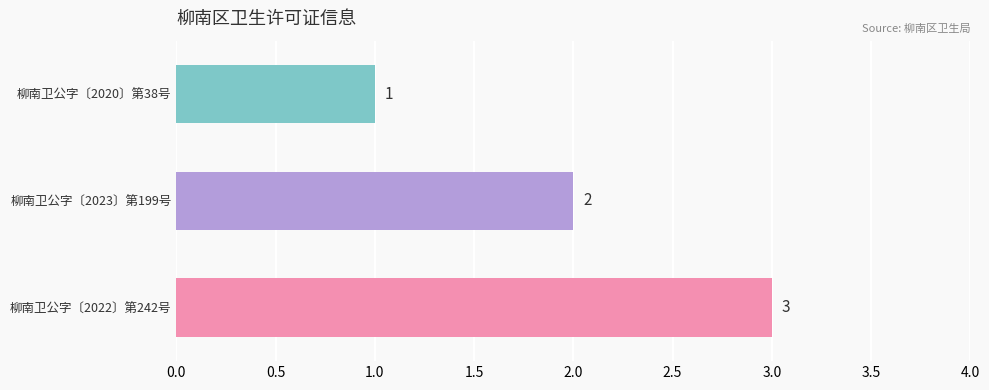

How many categories are shown in the chart?

3